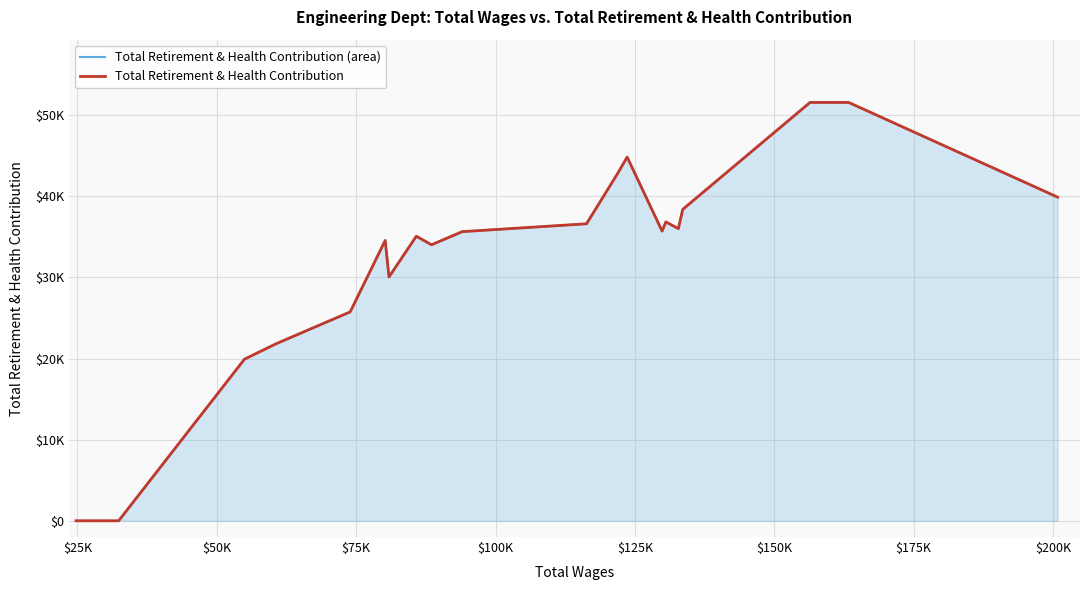

True or false: Total Retirement & Health Contribution (area) and Total Retirement & Health Contribution intersect in this chart.

False